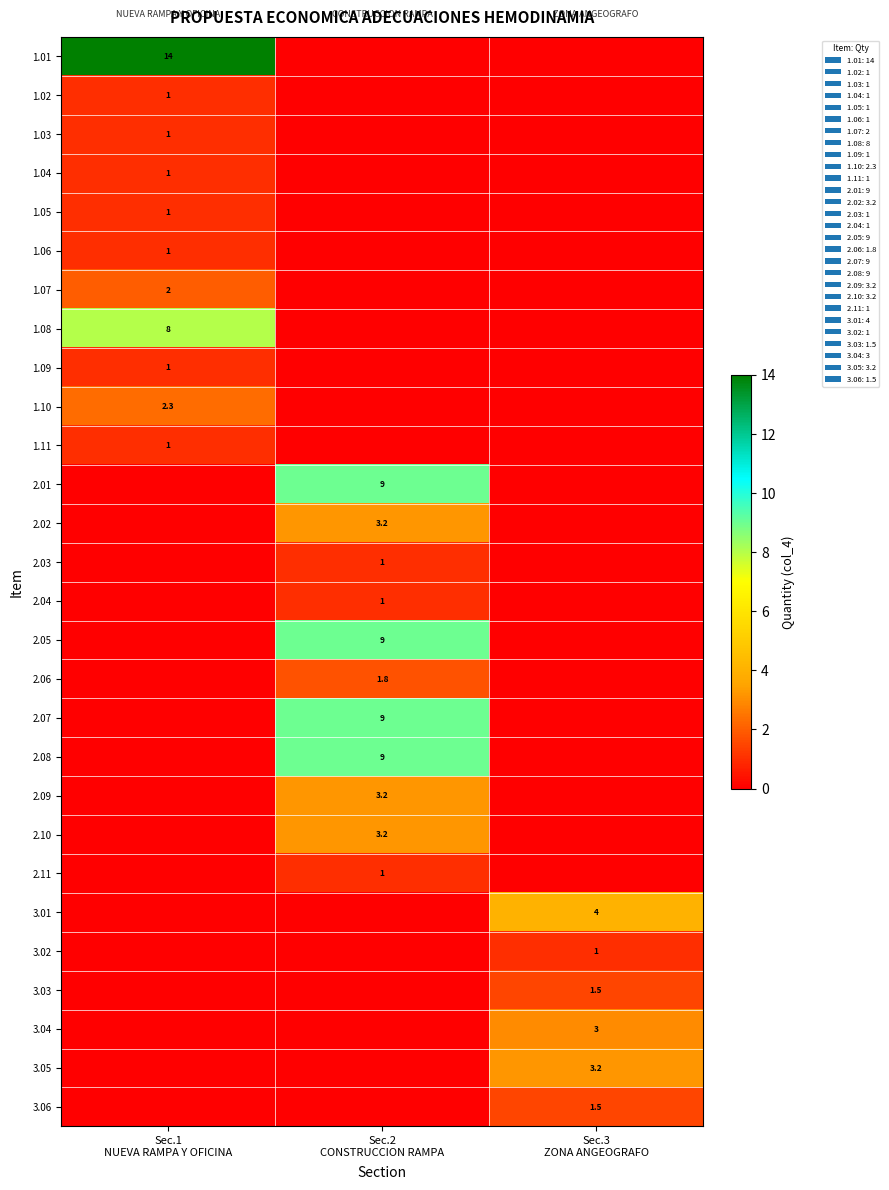

Between Sec.2 CONSTRUCCION RAMPA and Sec.3 ZONA ANGEOGRAFO, which series saw the biggest shift?

2.01